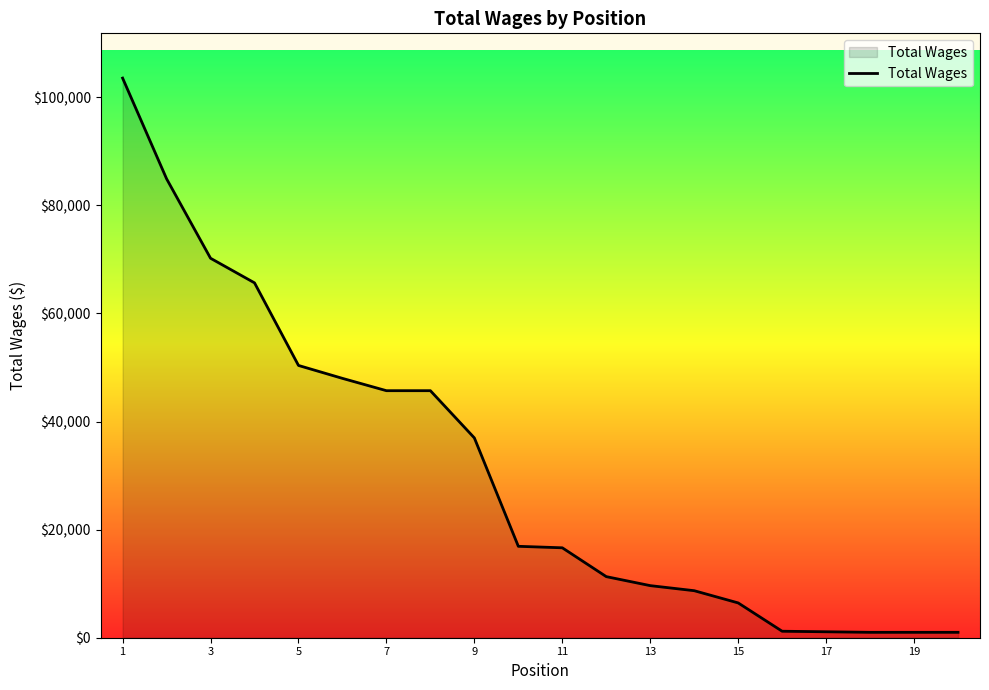

At which label is the value closest to 52271?

5